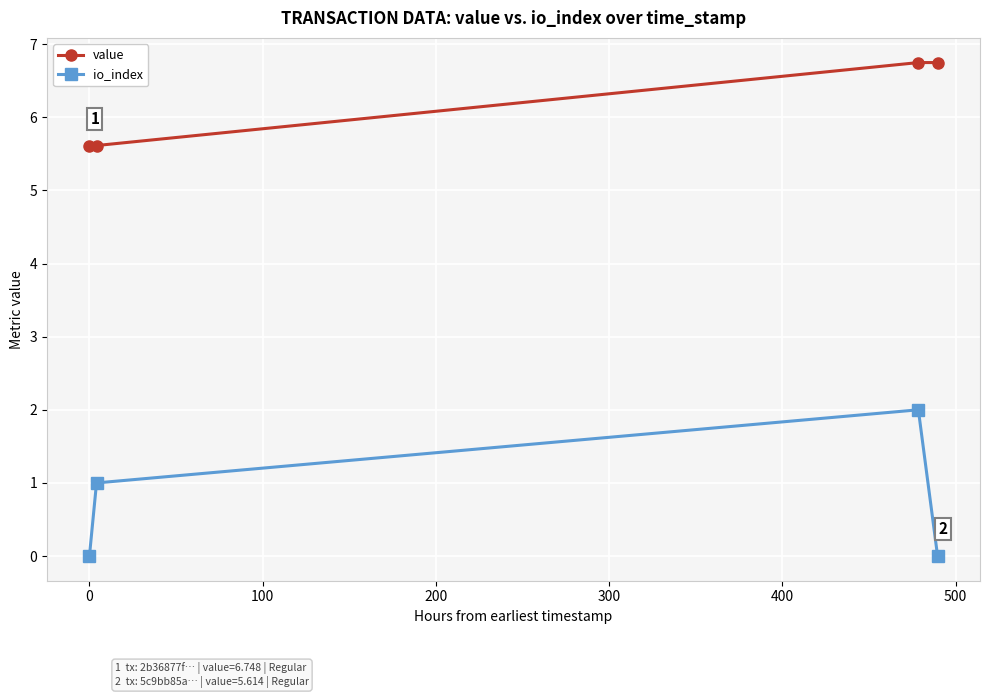

How many categories are shown in the chart?

4